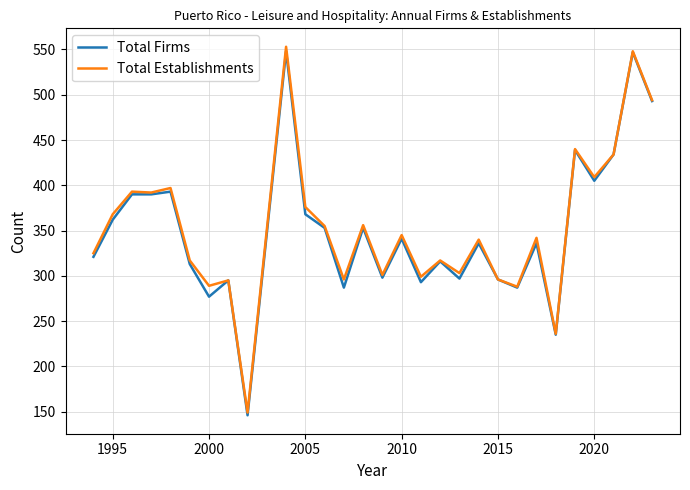

What is the minimum value shown in the chart?

146